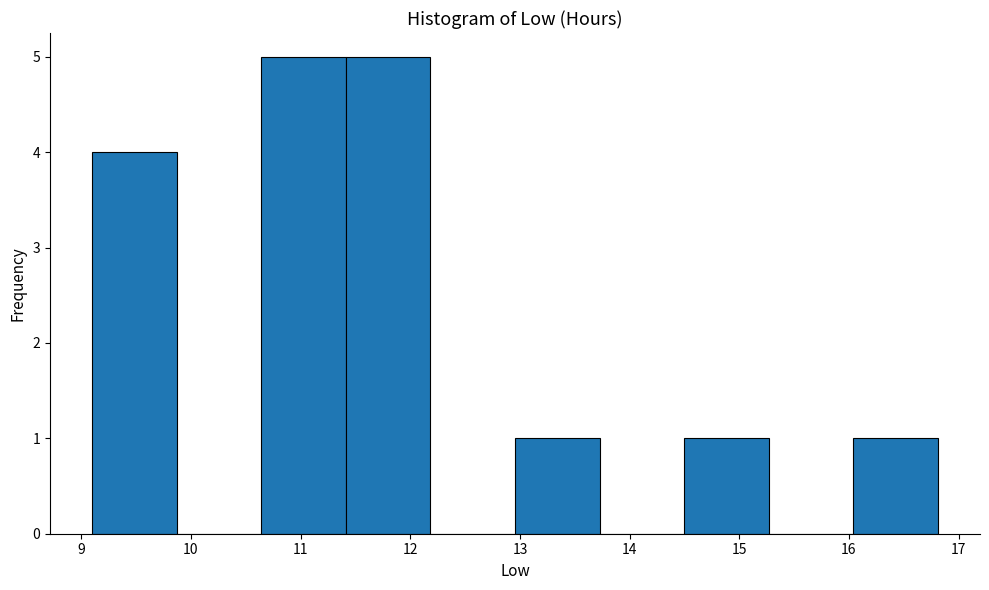

How tall is the bar that spans 11.4 to 12.2 on the x-axis? Neither the bar edges nor the heights are printed on the chart, so give them approximately, as read against the axes.

5